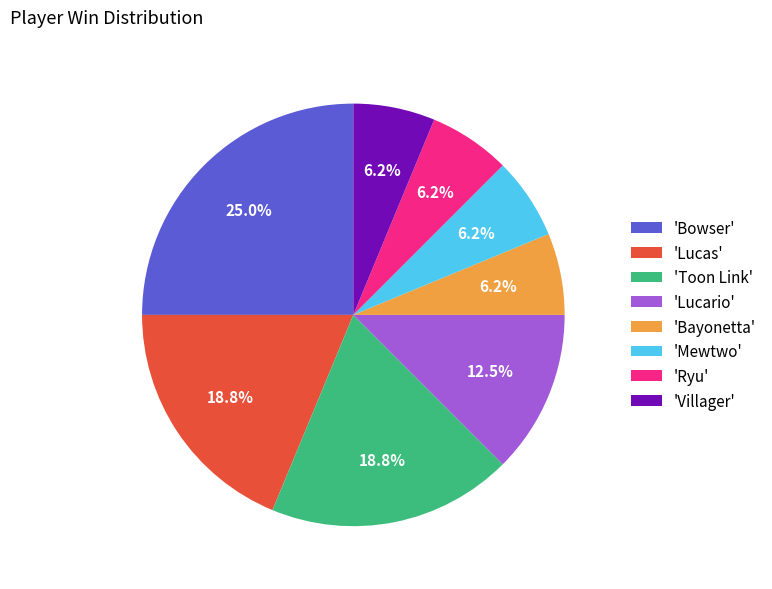

Is 'Mewtwo' the majority of the pie?

No